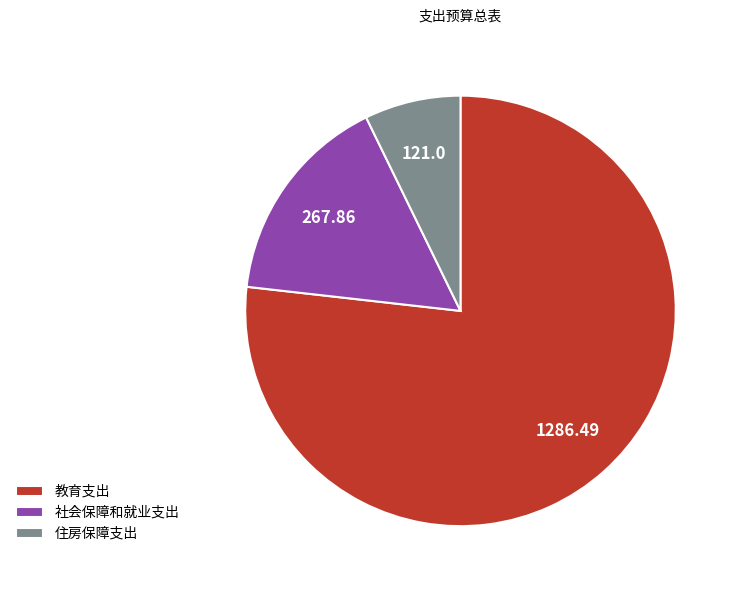

Is the sum of 社会保障和就业支出 and 住房保障支出 greater than half?

No